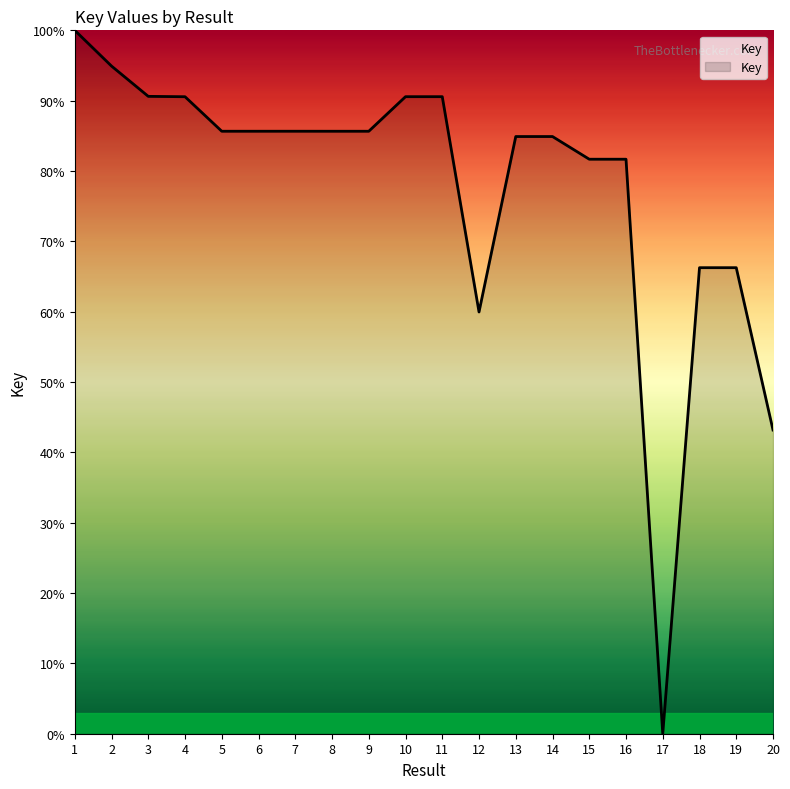

What is the difference between the values at 12 and 19?

6.3